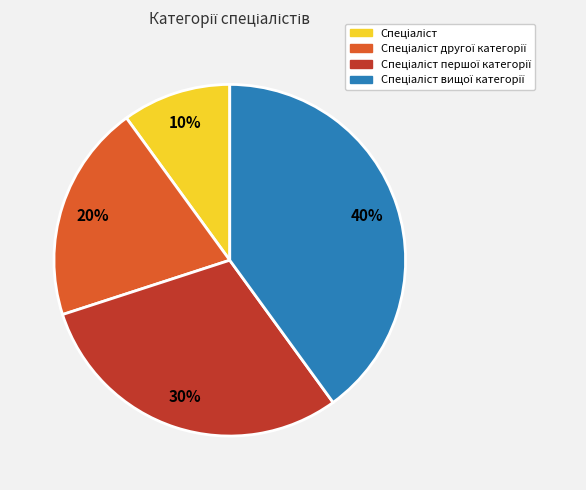

Is there any slice that represents more than half of the pie?

No